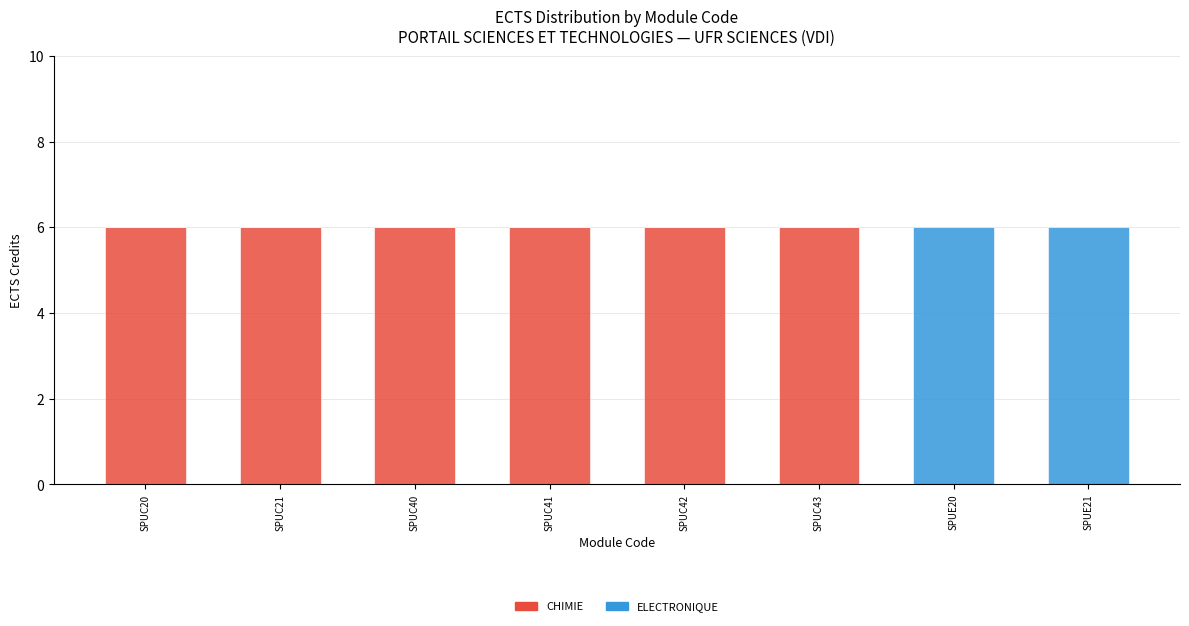

Are the bars horizontal?

No